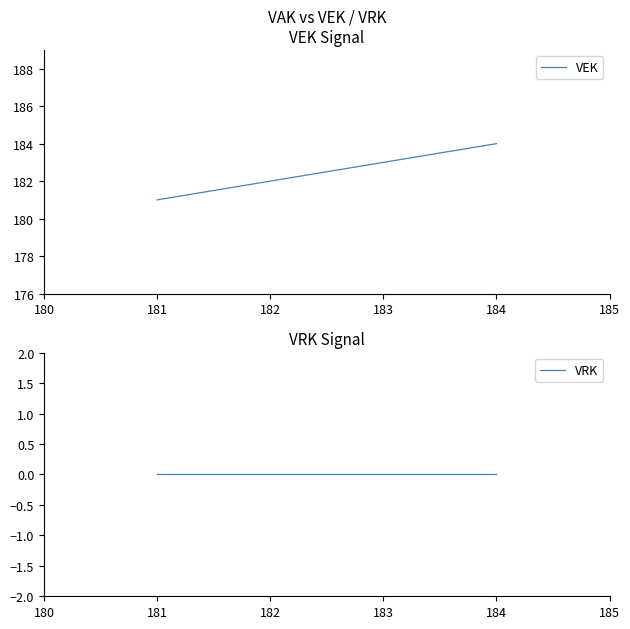

Is it true that VEK equals 39 at 184?

False